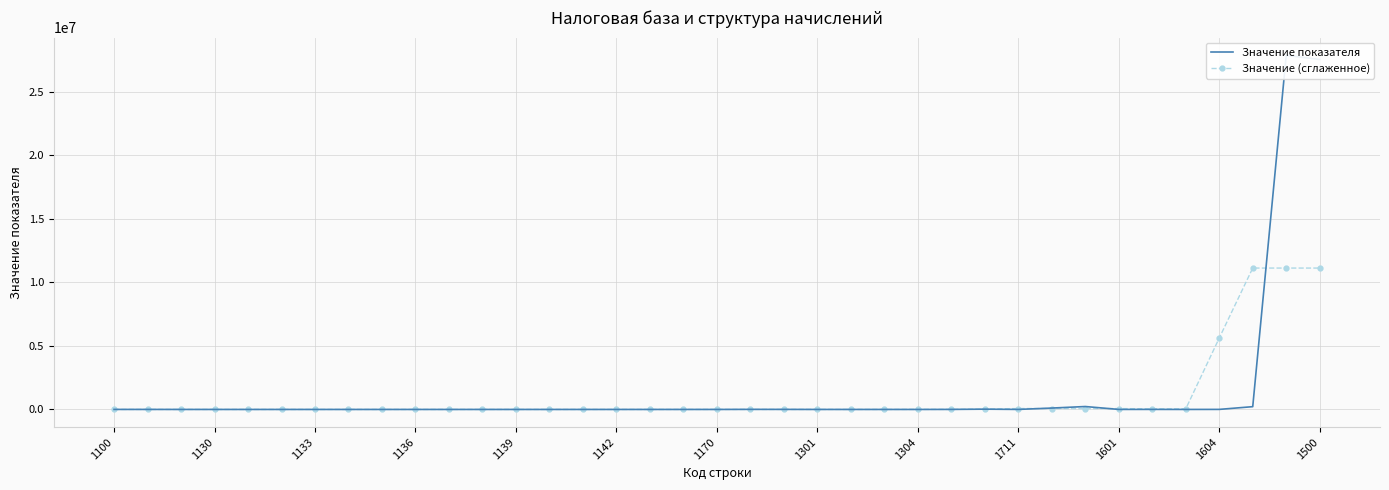

Which series changed the most between 13 and 31?

Значение (сглаженное)